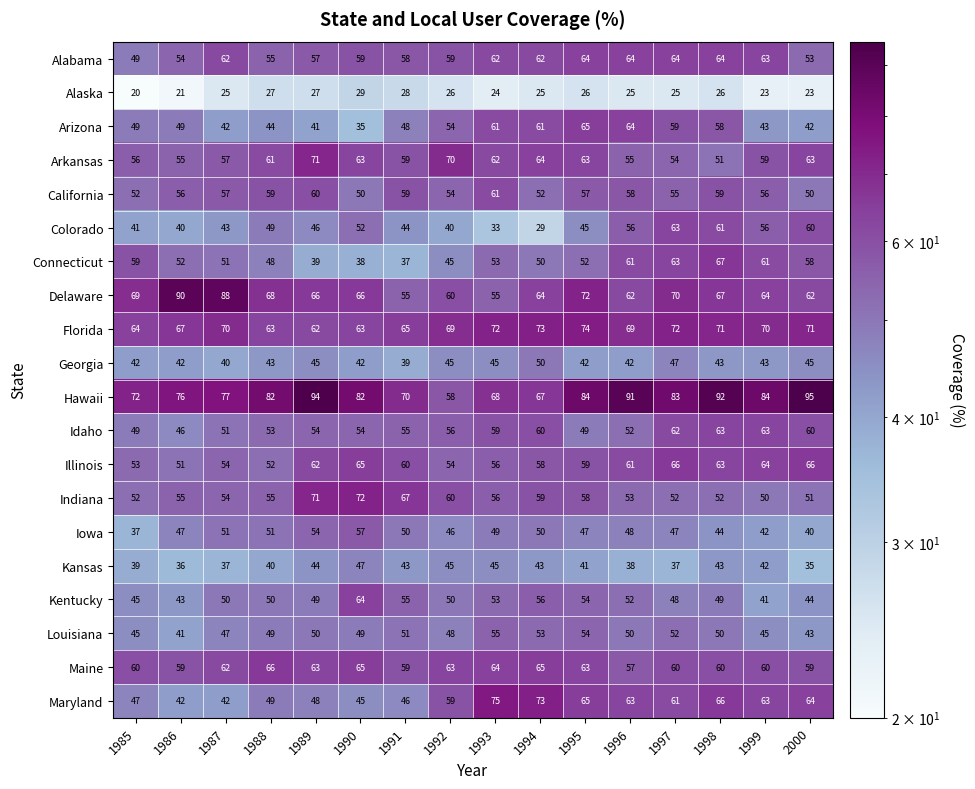

The value of Alaska at 1997 is 25. True or false?

True